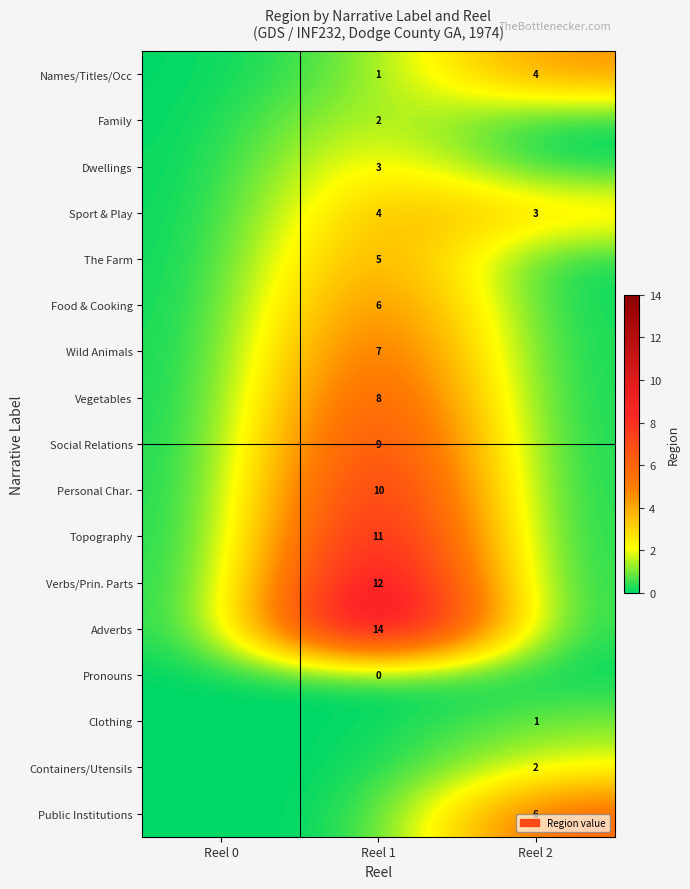

Is the value of Clothing at Reel 2 greater than the value of Social Relations at Reel 1?

No